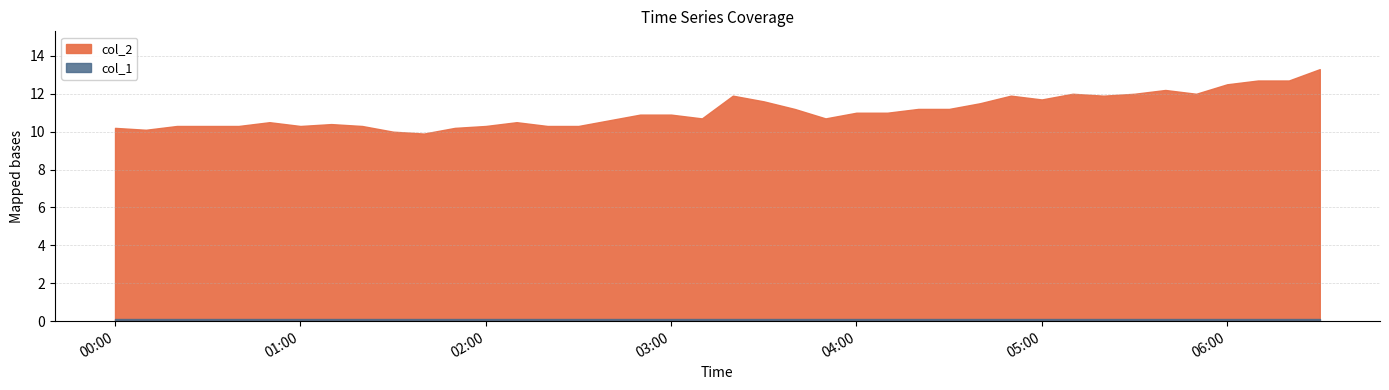

List the series in order of their peak value, lowest first.

col_1, col_2